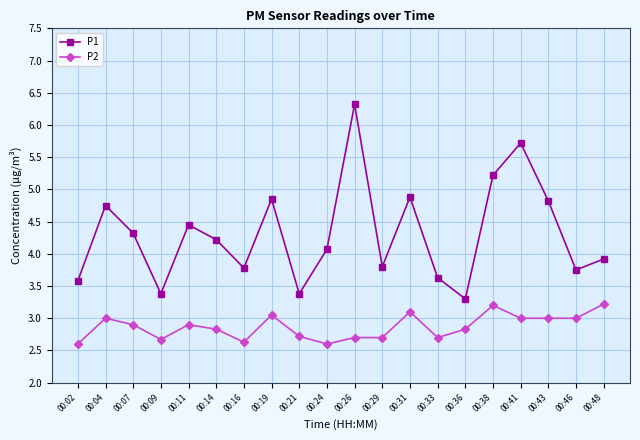

What is the average value of the P2 series?

2.9